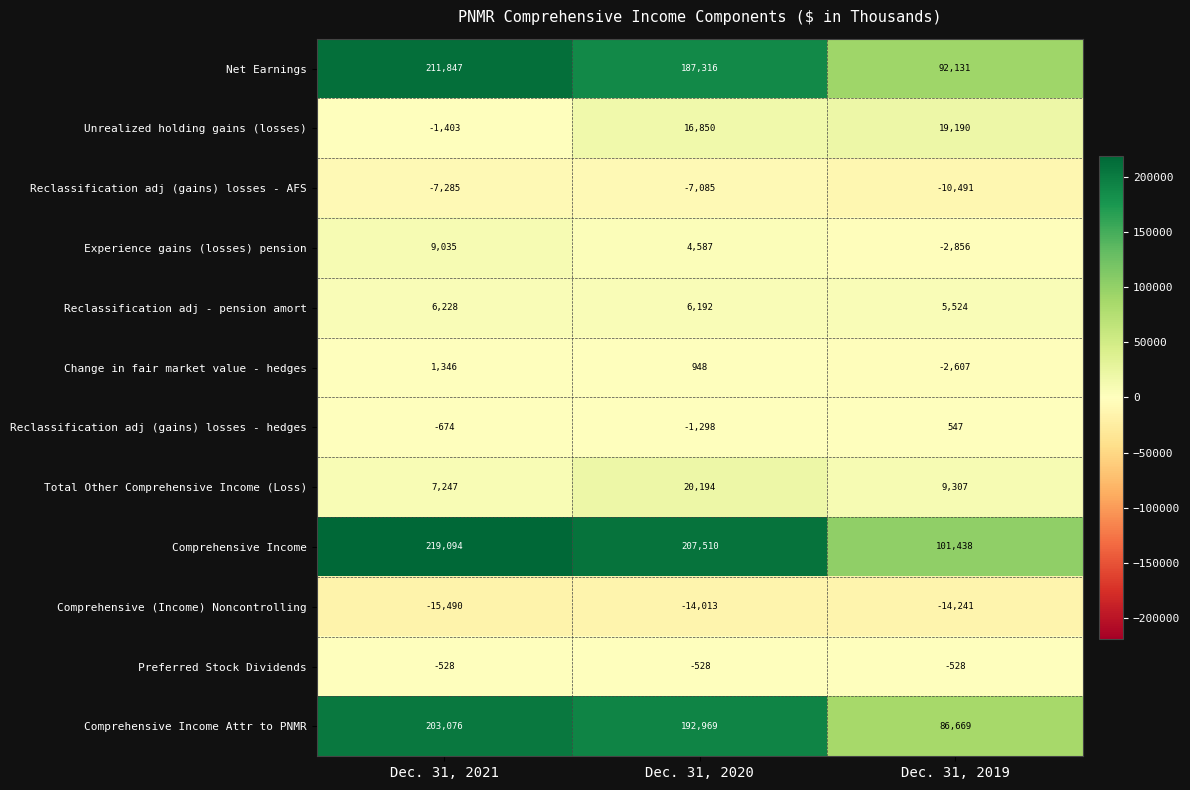

Rank the series by their maximum value, from highest to lowest.

Comprehensive Income, Net Earnings, Comprehensive Income Attr to PNMR, Total Other Comprehensive Income (Loss), Unrealized holding gains (losses), Experience gains (losses) pension, Reclassification adj - pension amort, Change in fair market value - hedges, Reclassification adj (gains) losses - hedges, Preferred Stock Dividends, Reclassification adj (gains) losses - AFS, Comprehensive (Income) Noncontrolling